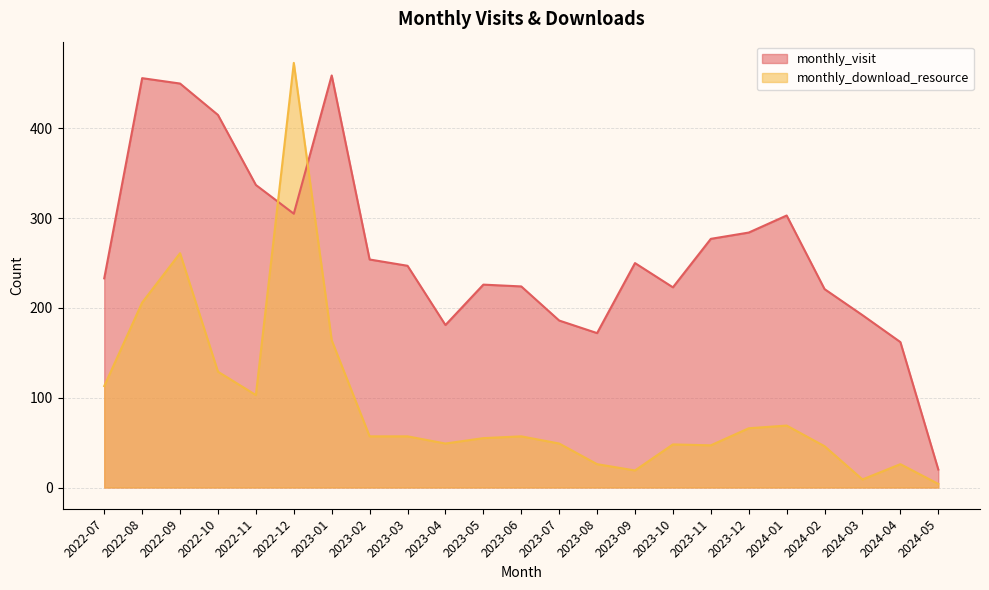

At how many categories does at least one series exceed 266?

9